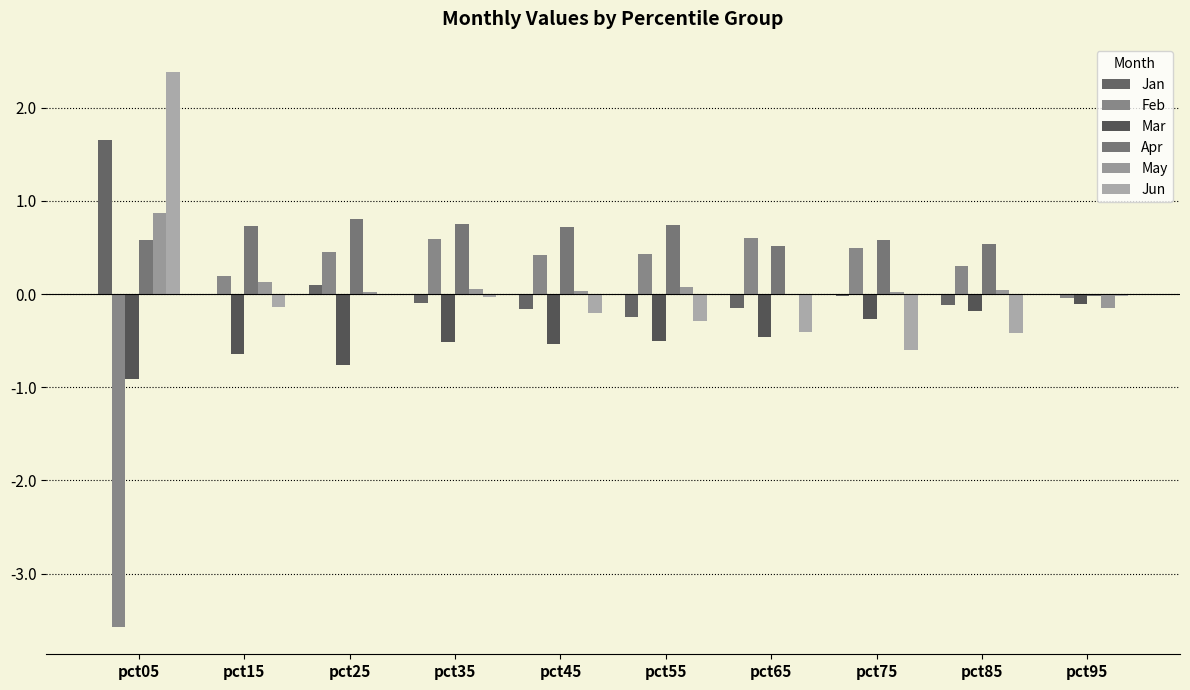

Which series has the largest total across all categories?

Apr